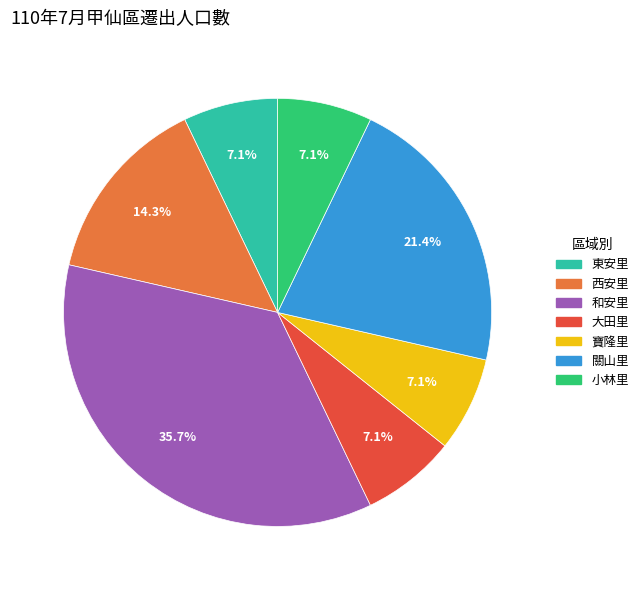

To the nearest percent, what is the difference between the 寶隆里 and 西安里 slice percentages?

7%